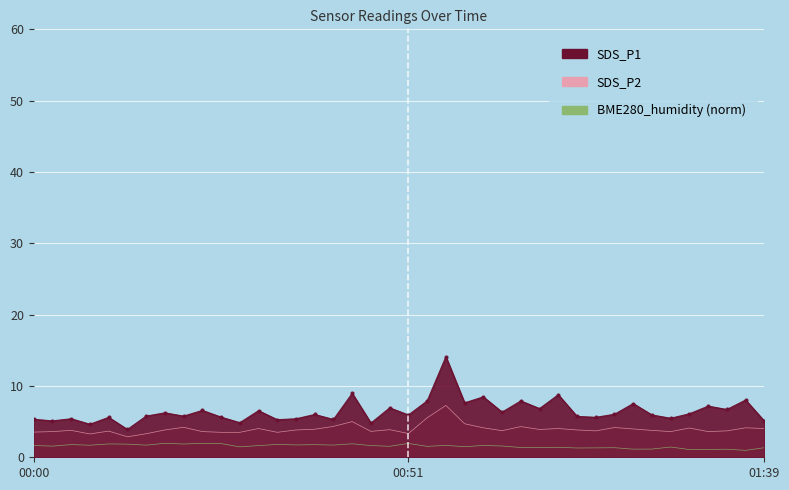

What is the label of the 3rd point from the left?

00:06